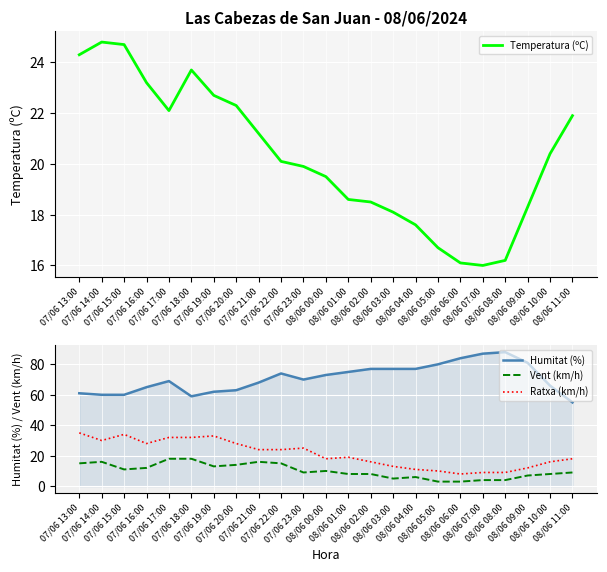

Reading left to right, list all the values displayed in this chart.

Temperatura (ºC): 24.3	24.8	24.7	23.2	22.1	23.7	22.7	22.3	21.2	20.1	19.9	19.5	18.6	18.5	18.1	17.6	16.7	16.1	16.0	16.2	18.3	20.4	21.9
Humitat (%): 61.0	60.0	60.0	65.0	69.0	59.0	62.0	63.0	68.0	74.0	70.0	73.0	75.0	77.0	77.0	77.0	80.0	84.0	87.0	88.0	81.0	66.0	55.0
Vent (km/h): 15.0	16.0	11.0	12.0	18.0	18.0	13.0	14.0	16.0	15.0	9.0	10.0	8.0	8.0	5.0	6.0	3.0	3.0	4.0	4.0	7.0	8.0	9.0
Ratxa (km/h): 35.0	30.0	34.0	28.0	32.0	32.0	33.0	28.0	24.0	24.0	25.0	18.0	19.0	16.0	13.0	11.0	10.0	8.0	9.0	9.0	12.0	16.0	18.0